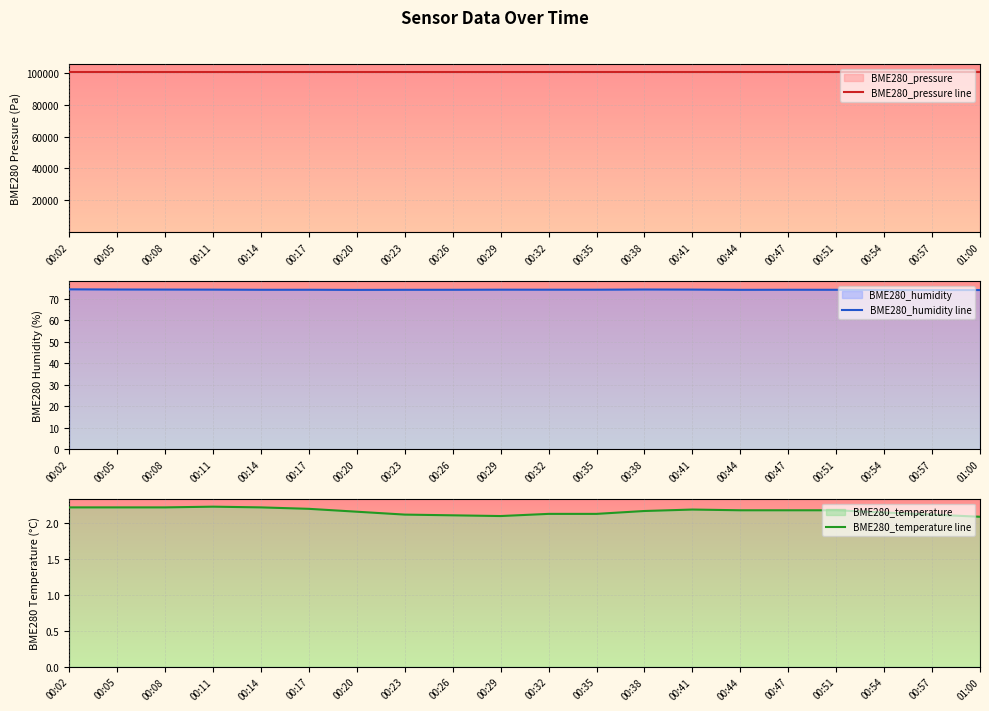

What is the difference between the highest and lowest values at 00:51?

100588.3